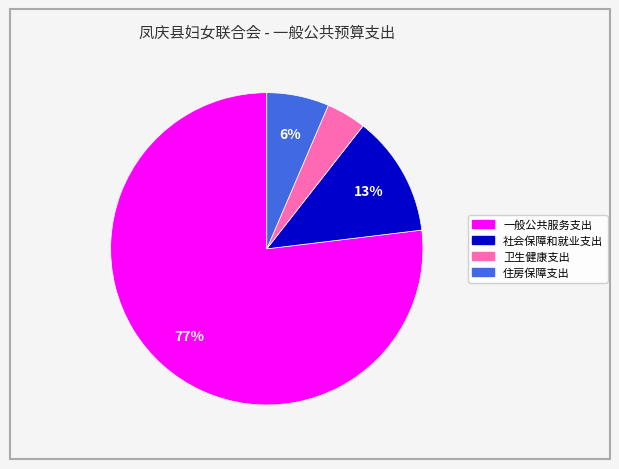

The 住房保障支出 slice represents 20% of the pie. True or false?

False